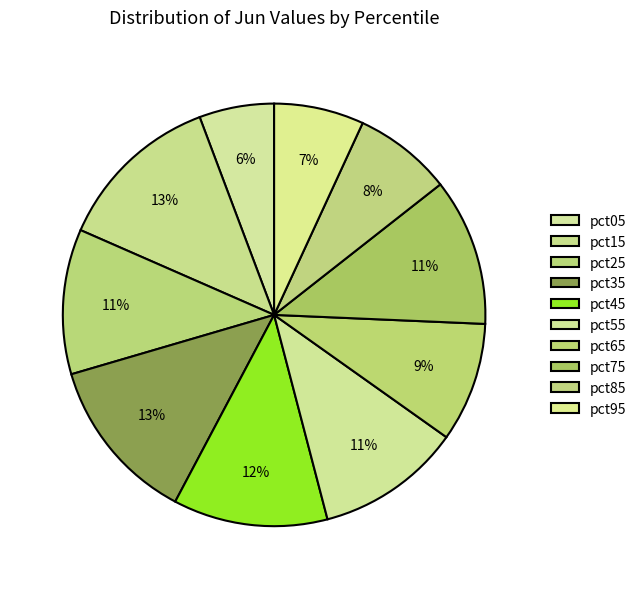

Rank the categories by value from lowest to highest.

pct05, pct95, pct85, pct65, pct25, pct55, pct75, pct45, pct15, pct35